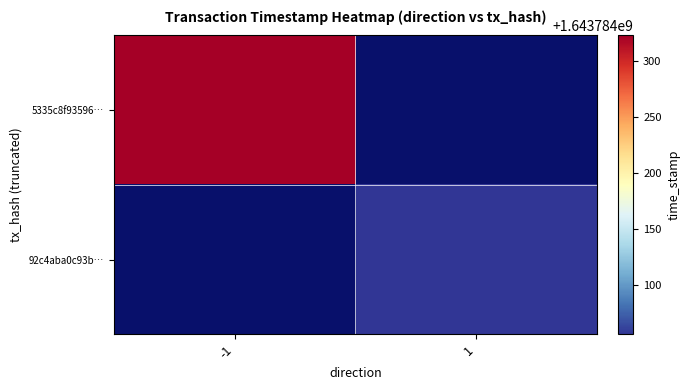

Which category has the highest value across all series?

-1